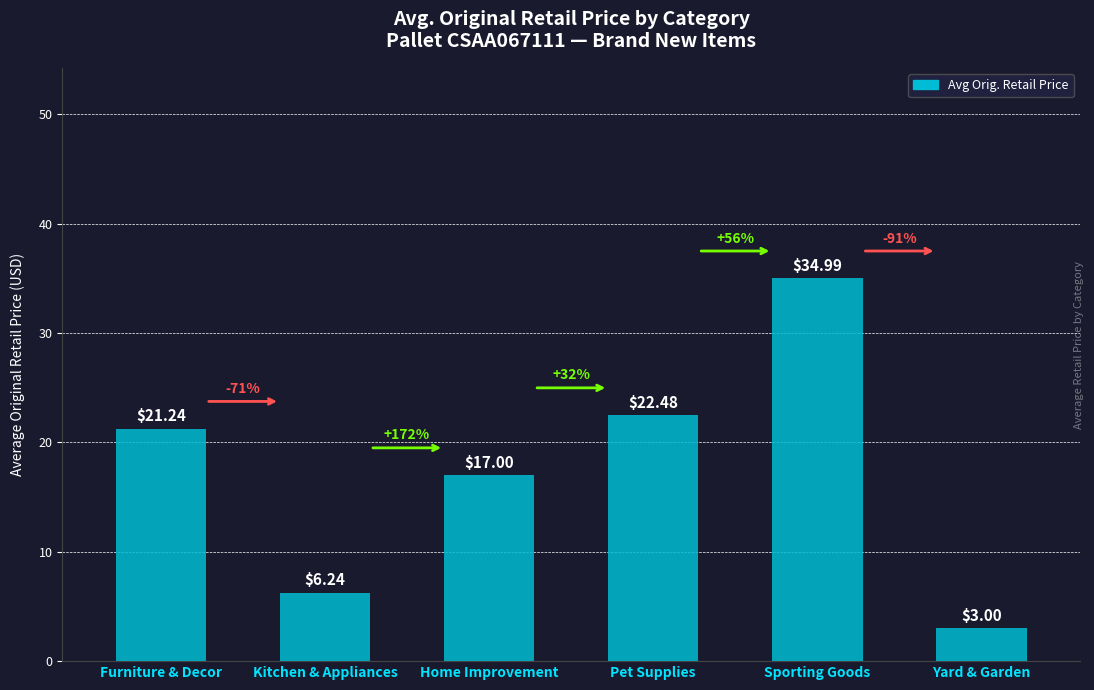

How many data points are less than 21?

3